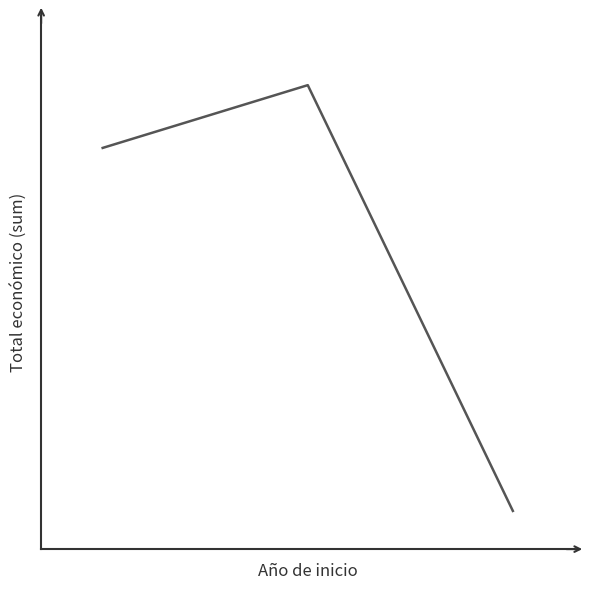

What is the sum of all values?

74298016